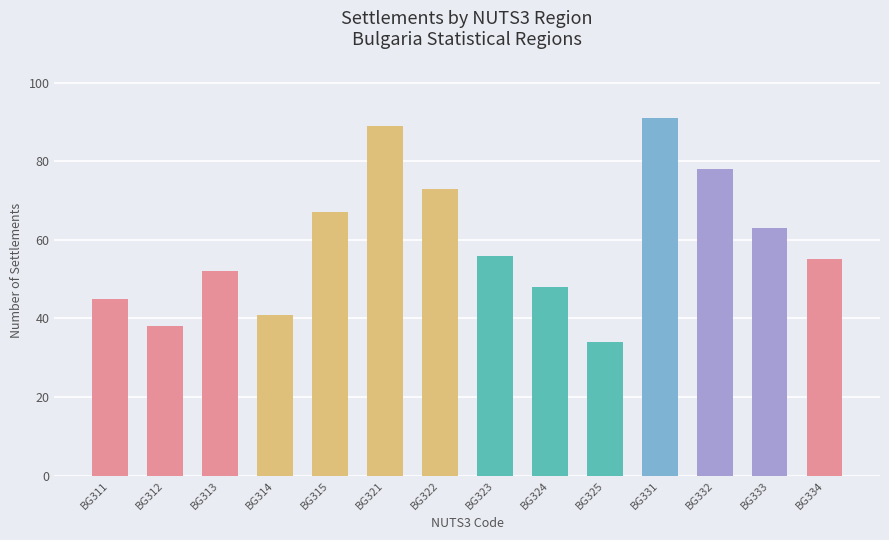

Reading left to right, what are all the values shown in this chart?

BG311=45	BG312=38	BG313=52	BG314=41	BG315=67	BG321=89	BG322=73	BG323=56	BG324=48	BG325=34	BG331=91	BG332=78	BG333=63	BG334=55